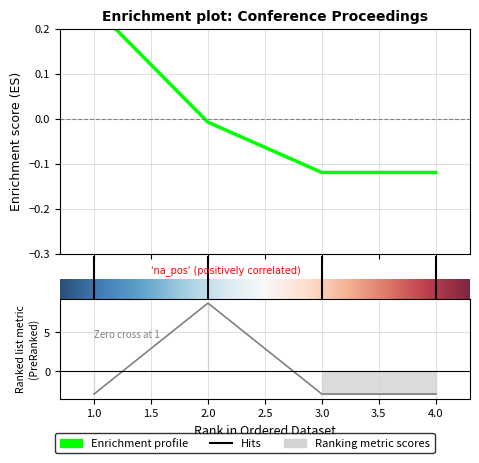

Is it true that Citable Docs. (3years) equals -4.0 at 3?

False